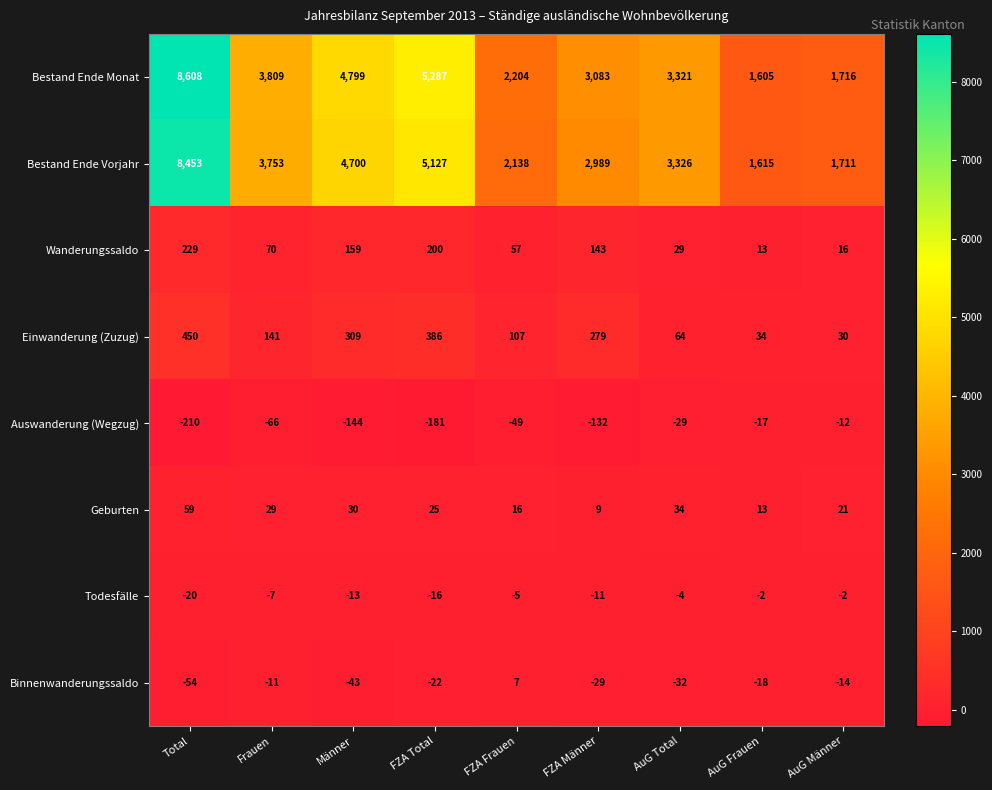

What is the difference between the second highest and second lowest values in the Todesfälle series?

14